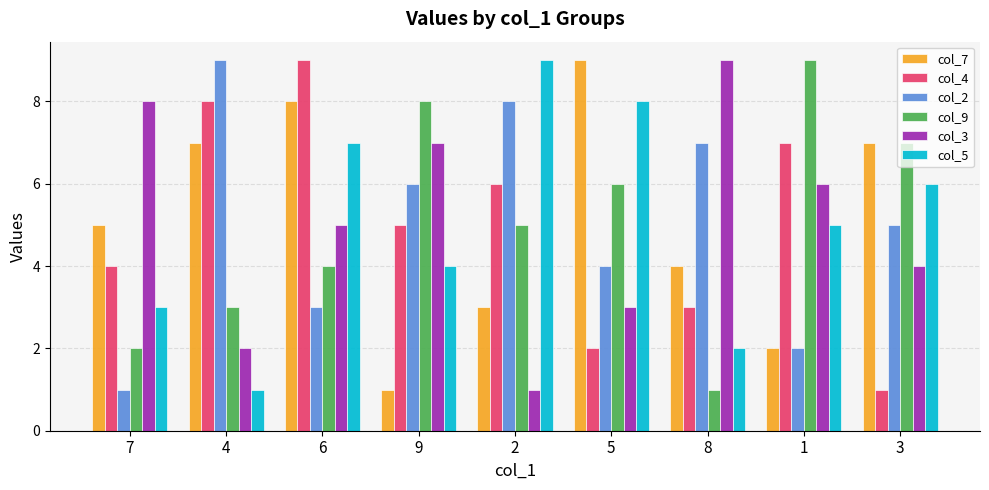

How many data points in col_9 are less than 5?

4